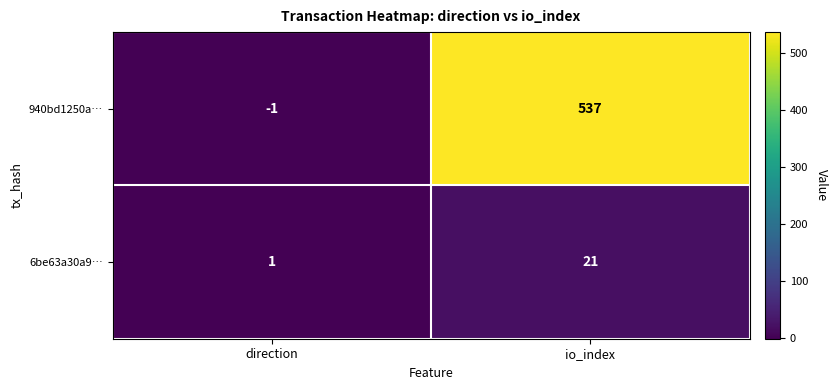

Reading left to right, list all the values displayed in this chart.

940bd1250a…: direction=-1	io_index=537
6be63a30a9…: direction=1	io_index=21